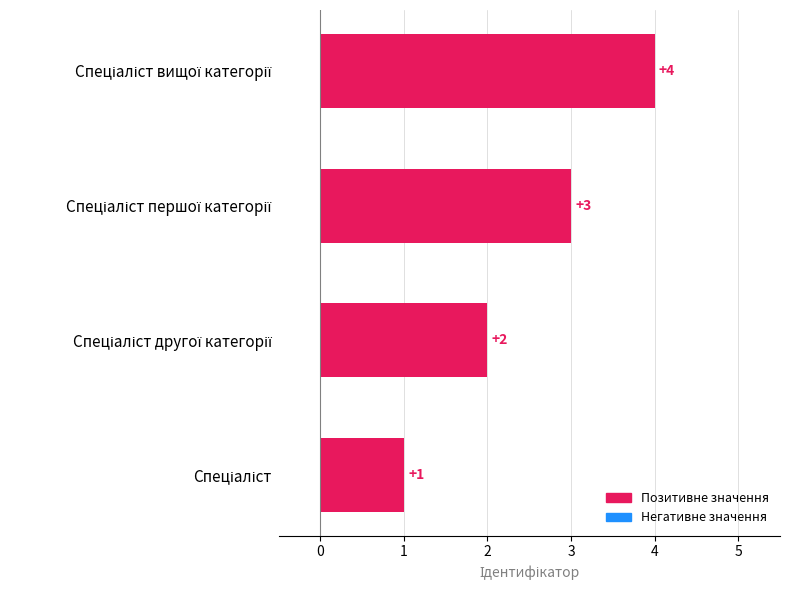

What is the difference between the maximum and minimum values?

3